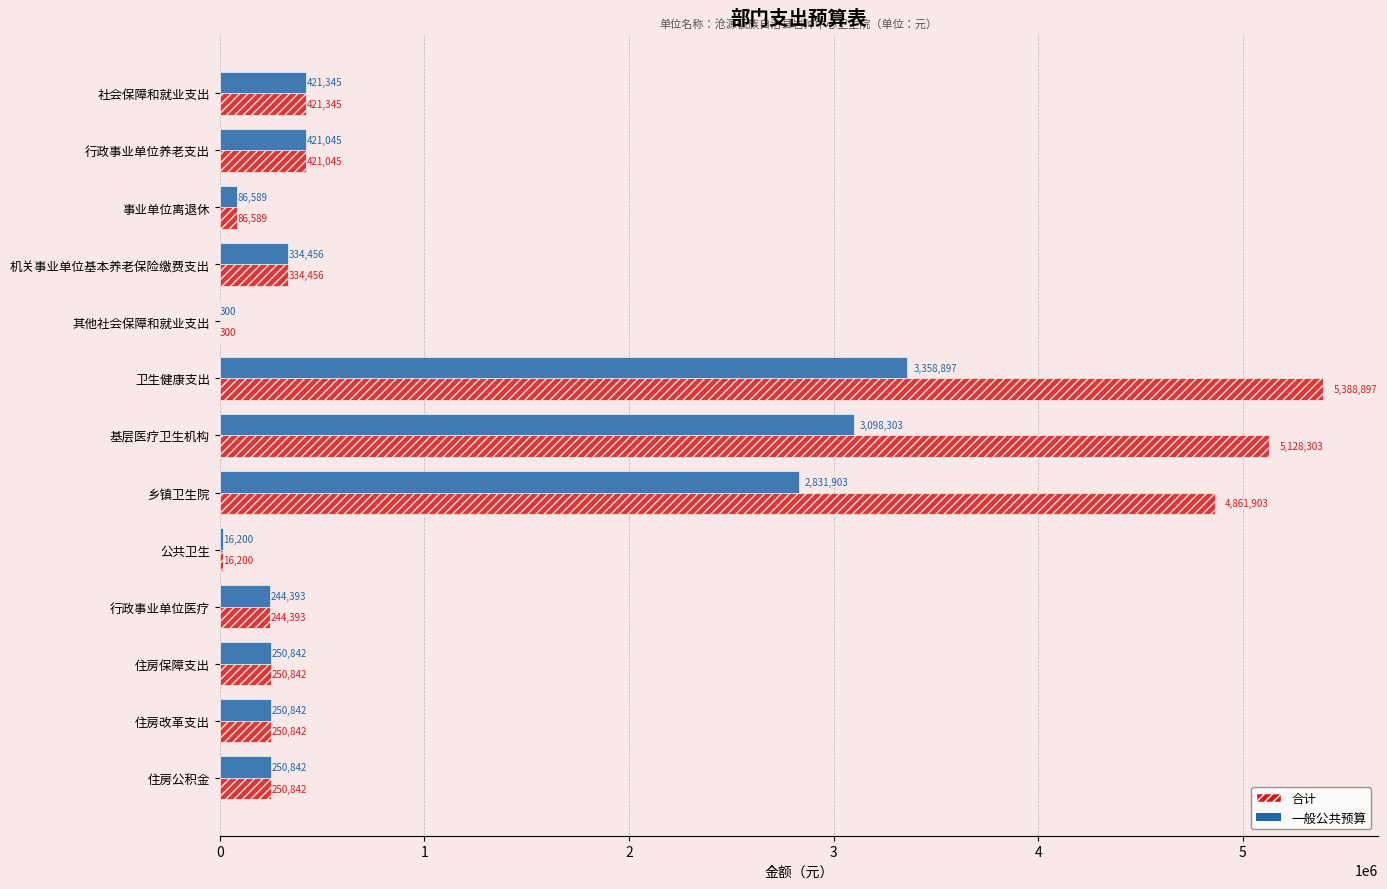

At which label does 一般公共预算 reach its peak?

卫生健康支出